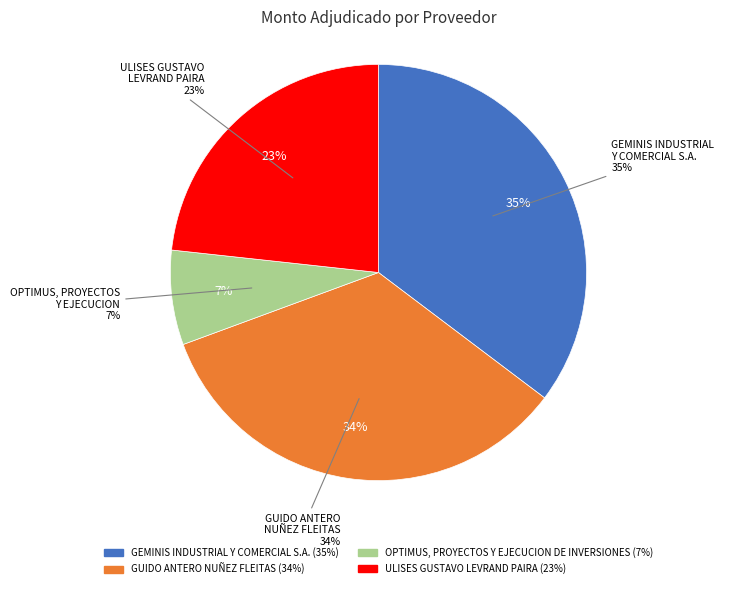

Which has a higher value, OPTIMUS, PROYECTOS Y EJECUCION DE INVERSIONES or GEMINIS INDUSTRIAL Y COMERCIAL S.A.?

GEMINIS INDUSTRIAL Y COMERCIAL S.A.